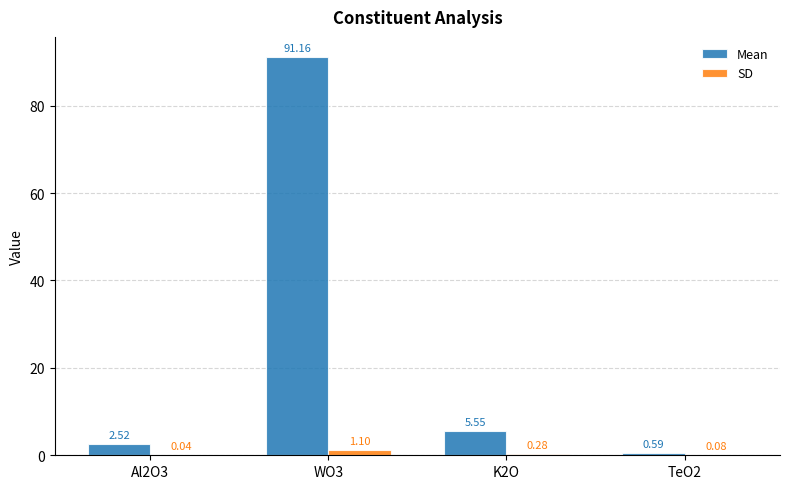

Which series has the largest total across all categories?

Mean